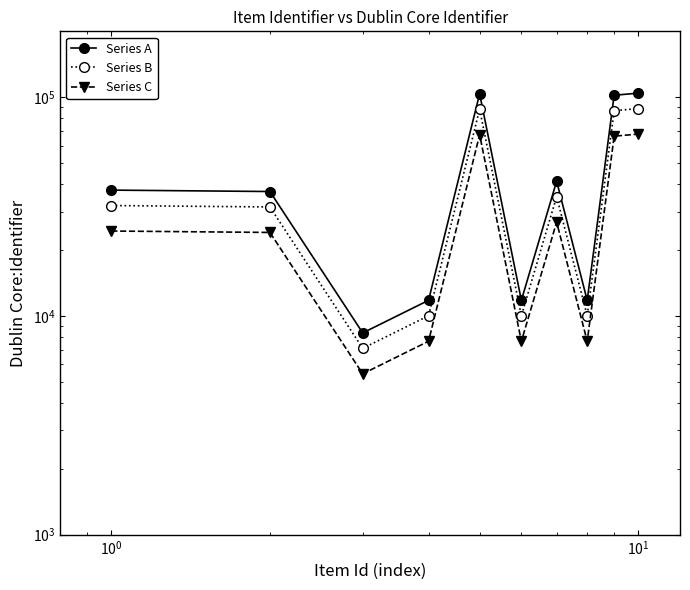

True or false: Series C and Series B intersect in this chart.

False